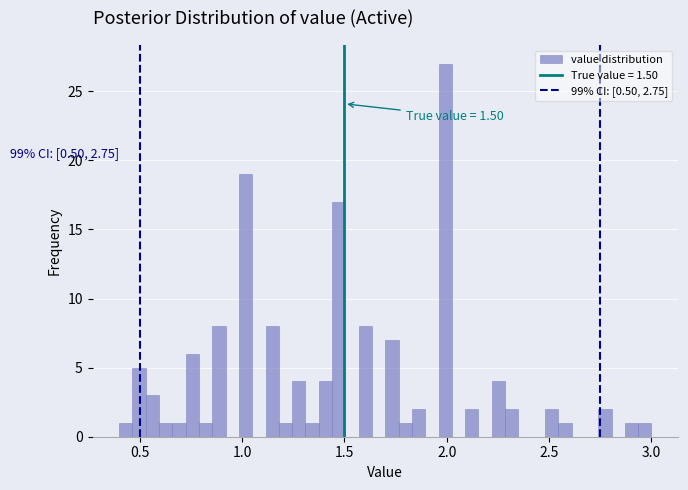

Read against the x-axis, roughly where is the centre of the tallest bar?

2.00